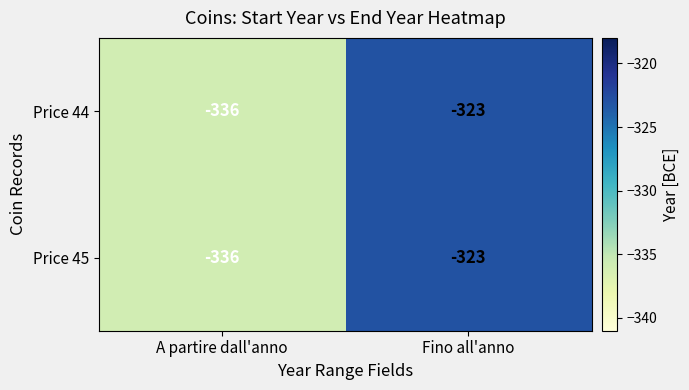

Is the value of Price 44 at A partire dall'anno greater than the value of Price 45 at Fino all'anno?

No